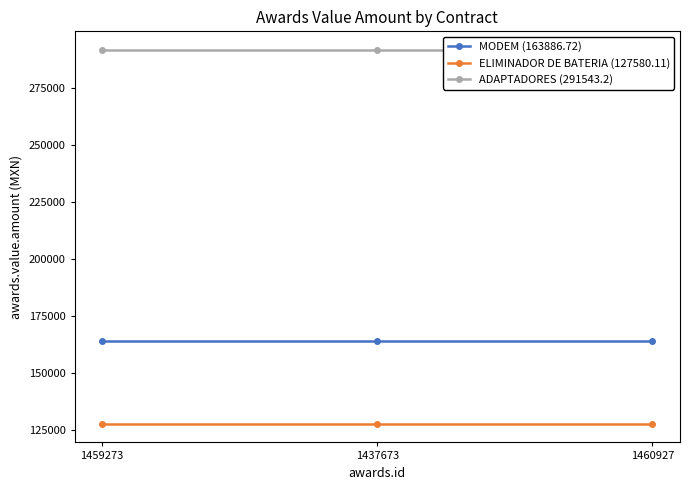

What is the label of the 3rd point from the right?

1459273